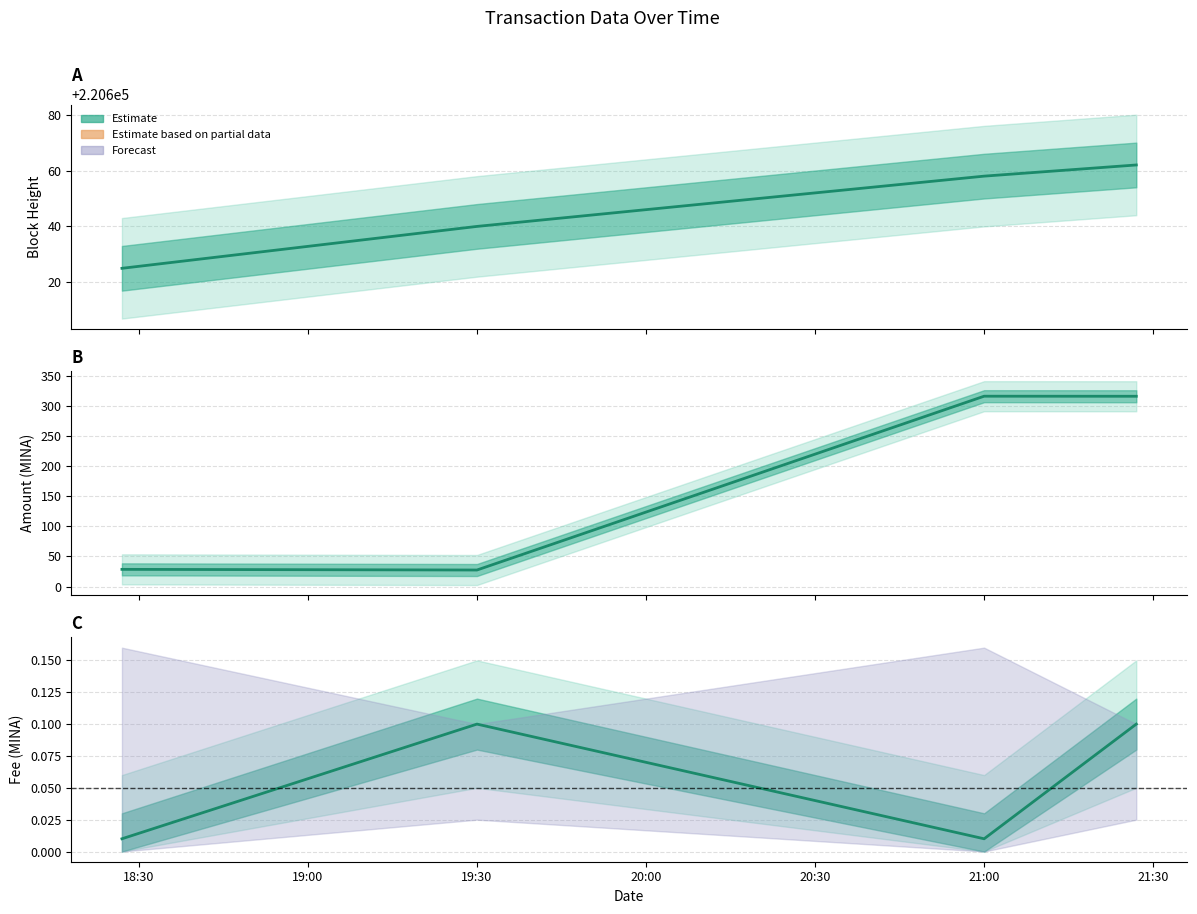

Which label corresponds to the smallest value in the chart?

18:30